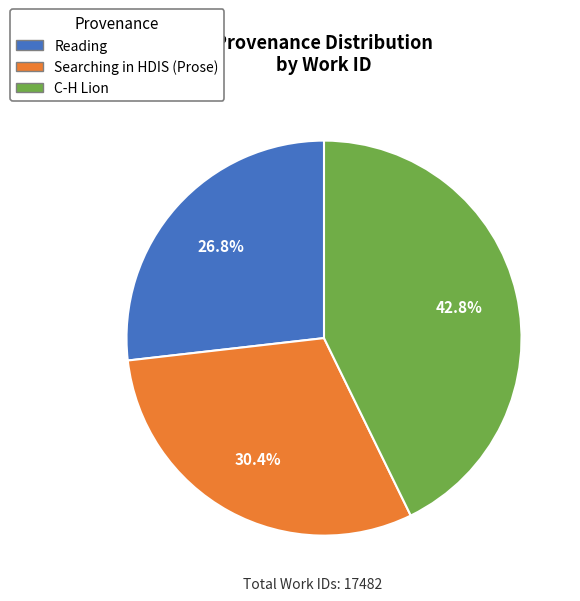

What percentage is the Reading slice, to the nearest percent?

27%